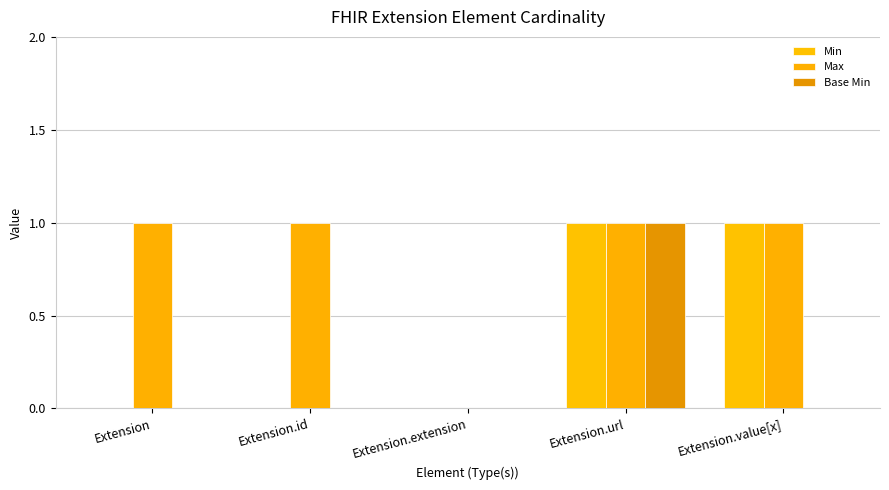

Rank the categories by Min value from lowest to highest.

Extension, Extension.id, Extension.extension, Extension.url, Extension.value[x]